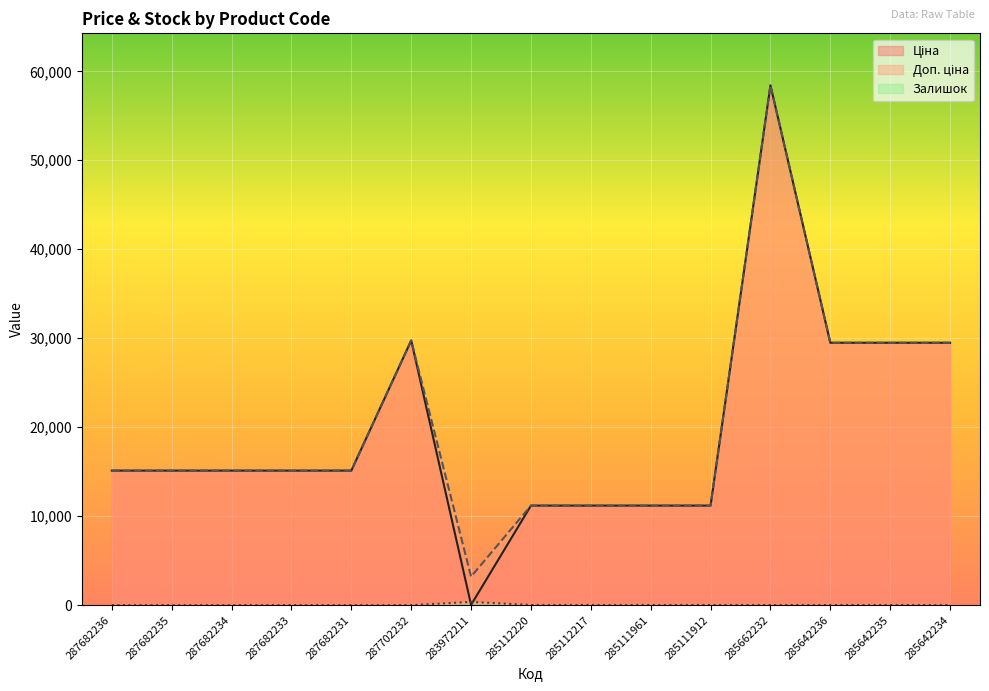

Is the value of Залишок at 287682236 greater than the value of Ціна at 287682236?

No